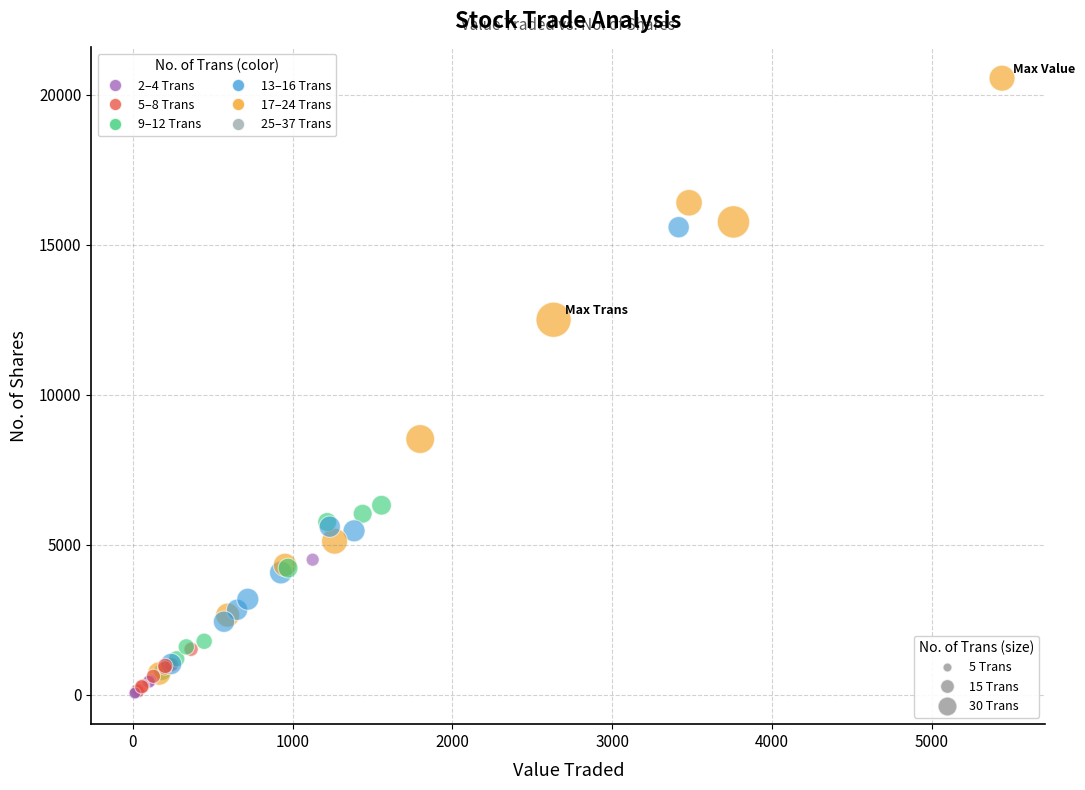

What Y value in the scatter plot is closest to 10296?

8523